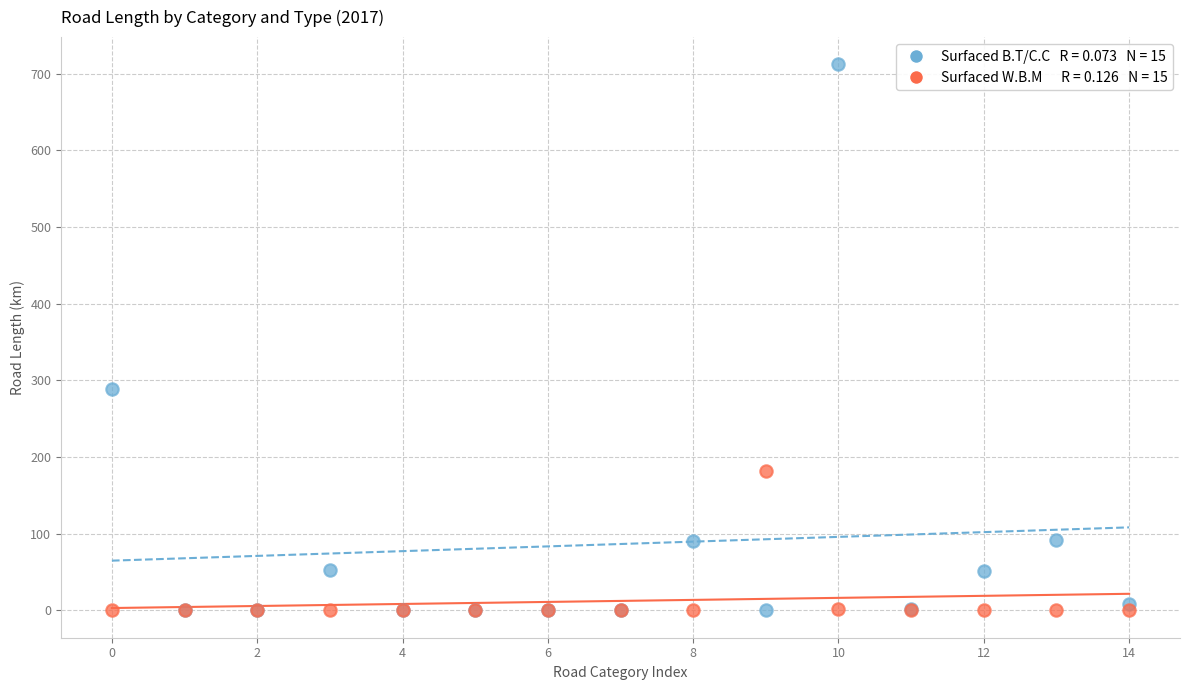

Across all series, what Y value is closest to 356?

289